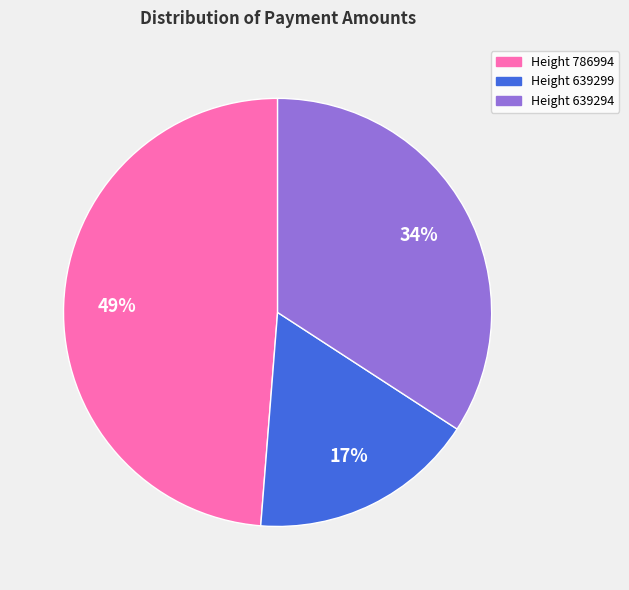

Which category has the smallest portion of the pie?

Height 639299